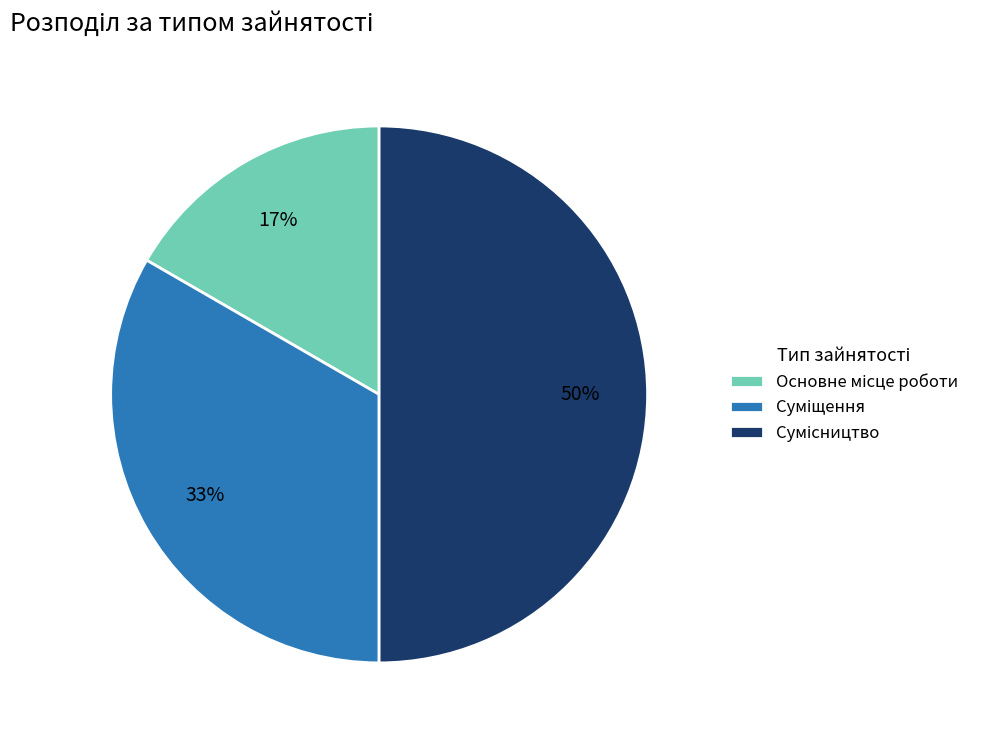

To the nearest percent, what is the difference between the largest and smallest slice percentages?

33%